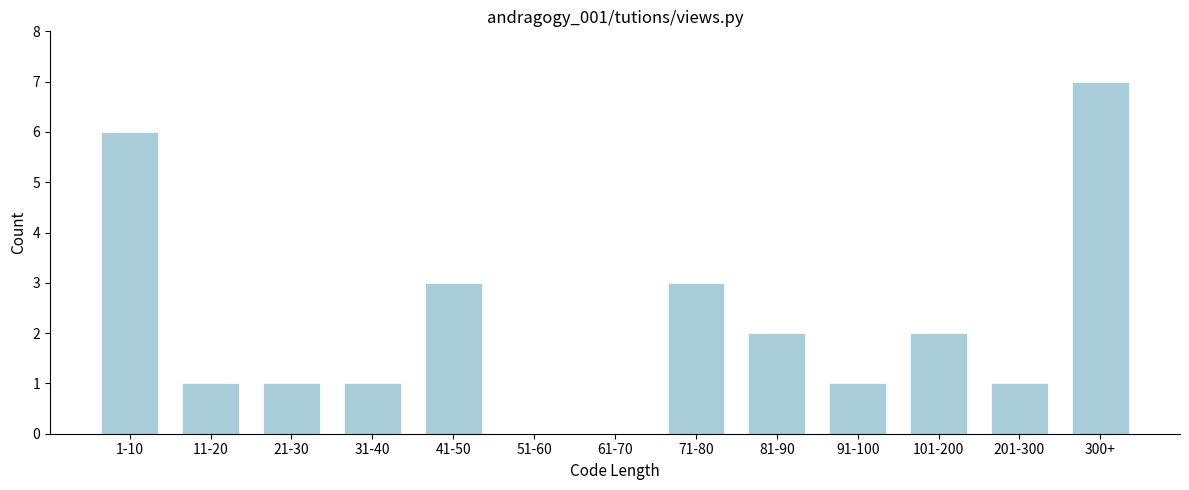

Reading left to right, extract all data points from this chart.

1-10=6	11-20=1	21-30=1	31-40=1	41-50=3	51-60=0	61-70=0	71-80=3	81-90=2	91-100=1	101-200=2	201-300=1	300+=7